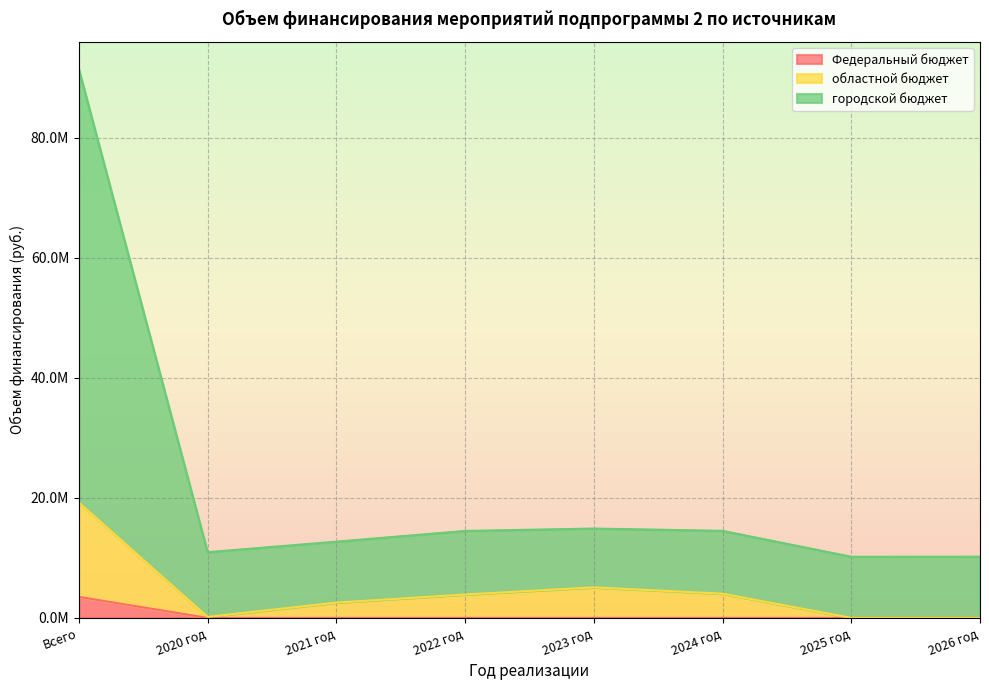

Which series changed the most between 2020 год and 2025 год?

городской бюджет